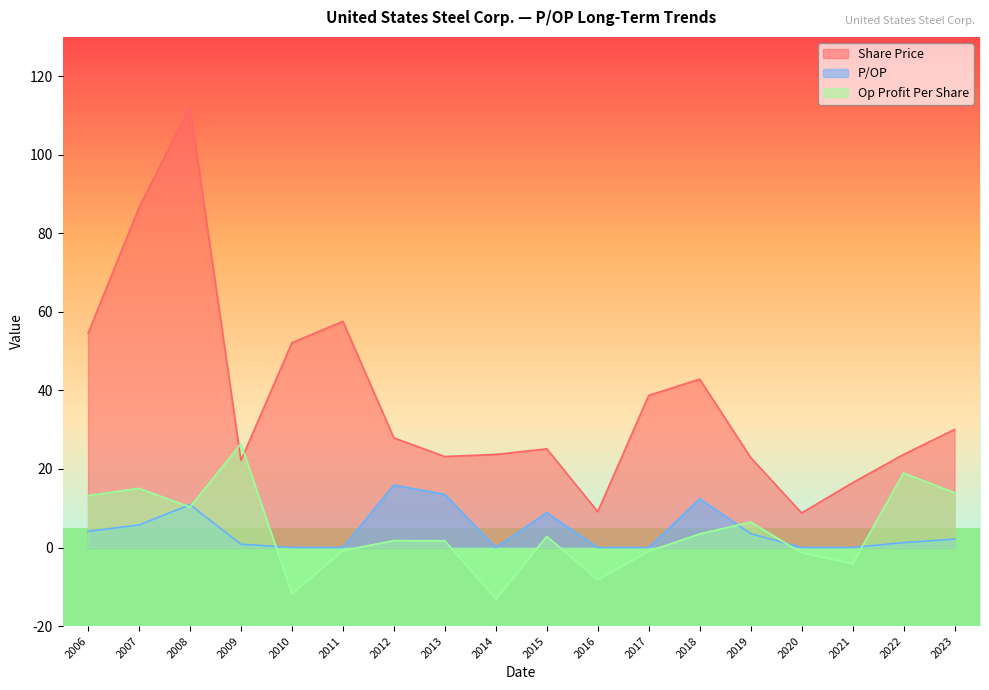

The value of P/OP at 2012 is 11.0. True or false?

False